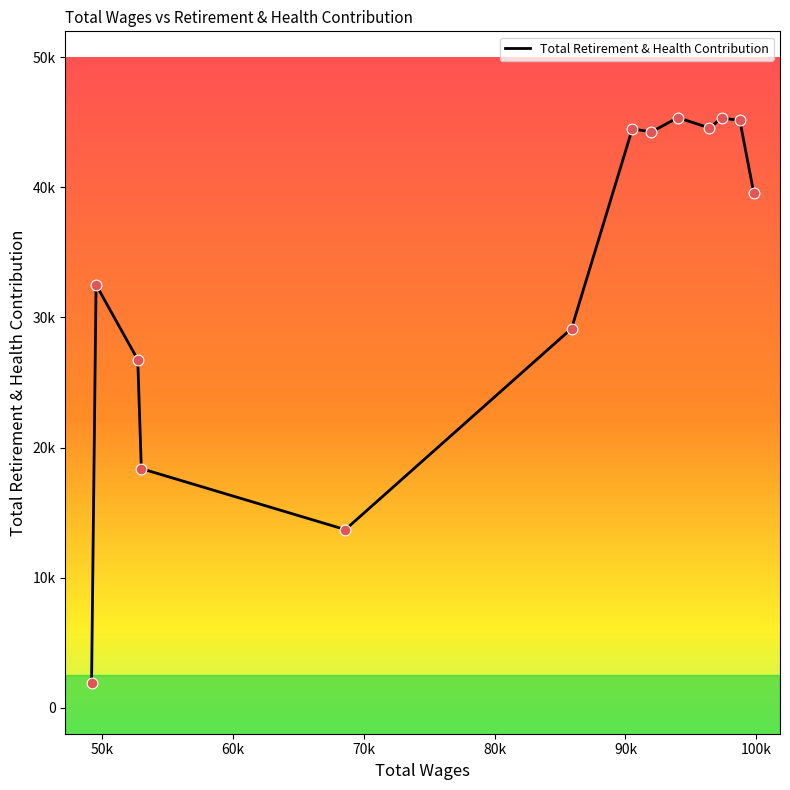

Does the chart have visible grid lines?

No